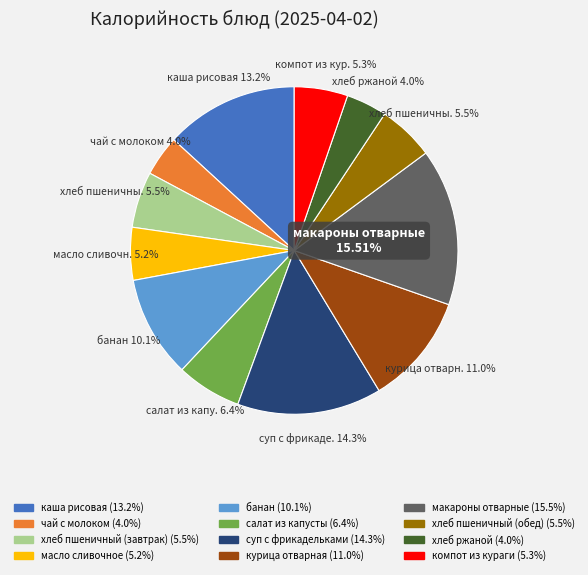

Is there any slice that represents more than half of the pie?

No